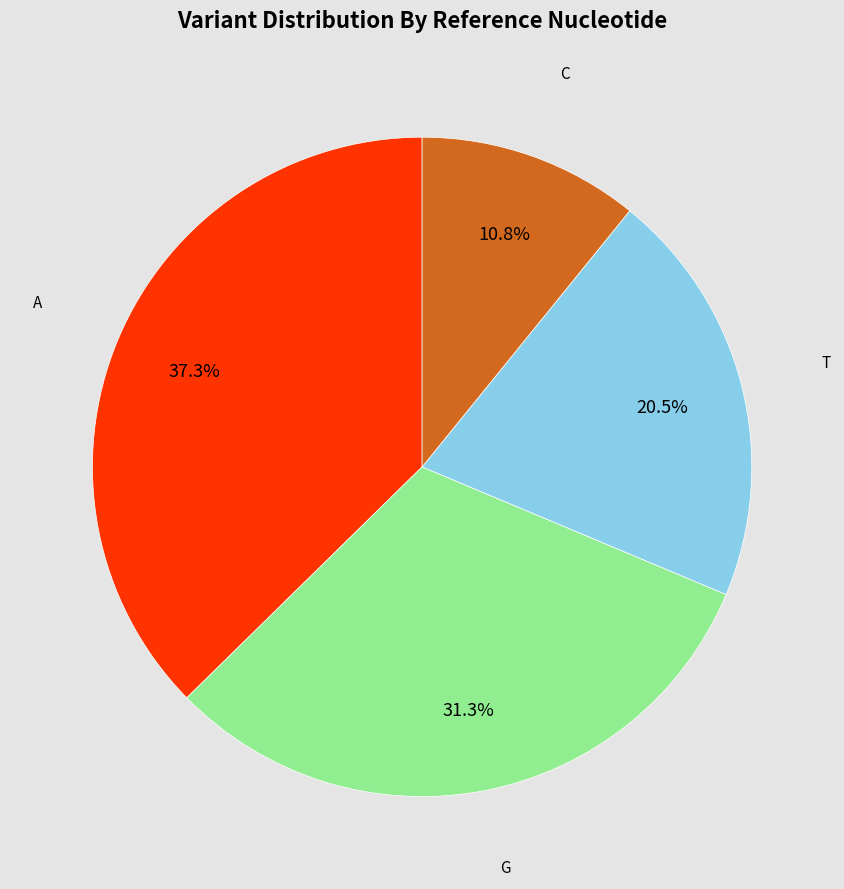

Is there any slice that represents more than half of the pie?

No